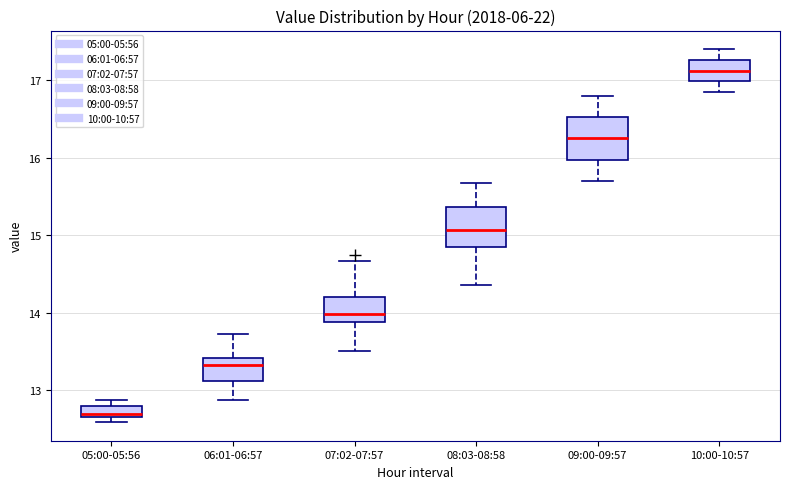

Which box has the highest median line?

10:00-10:57